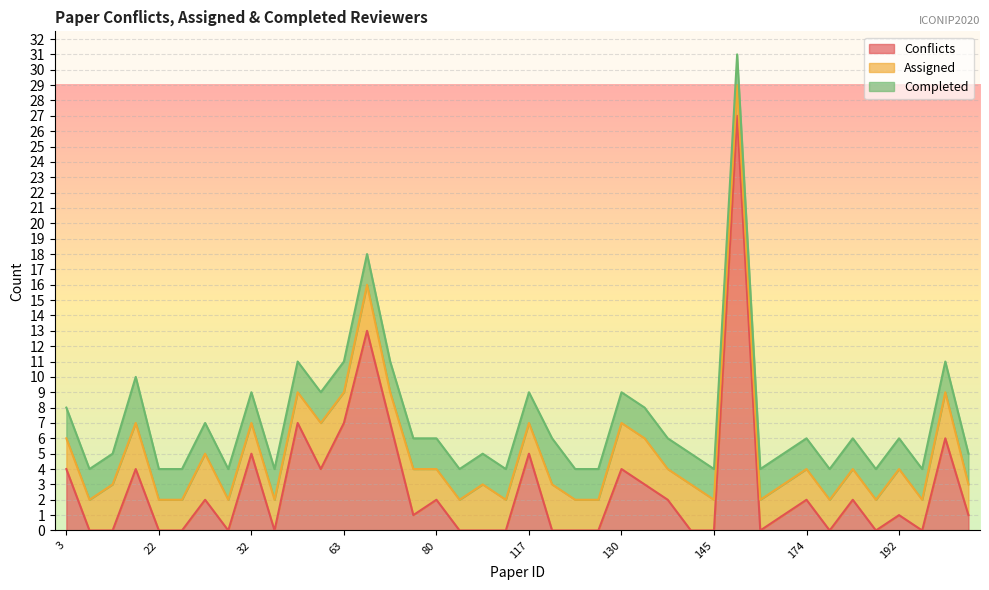

True or false: Conflicts has a value of 13 at 145.

False